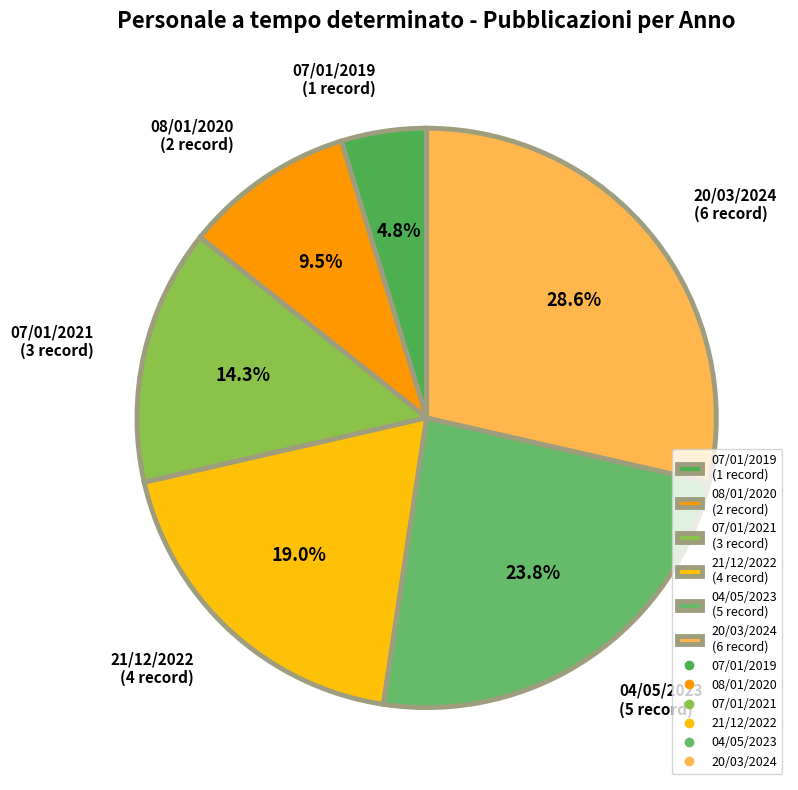

To the nearest percent, what is the combined percentage of 21/12/2022 and 07/01/2021?

33%